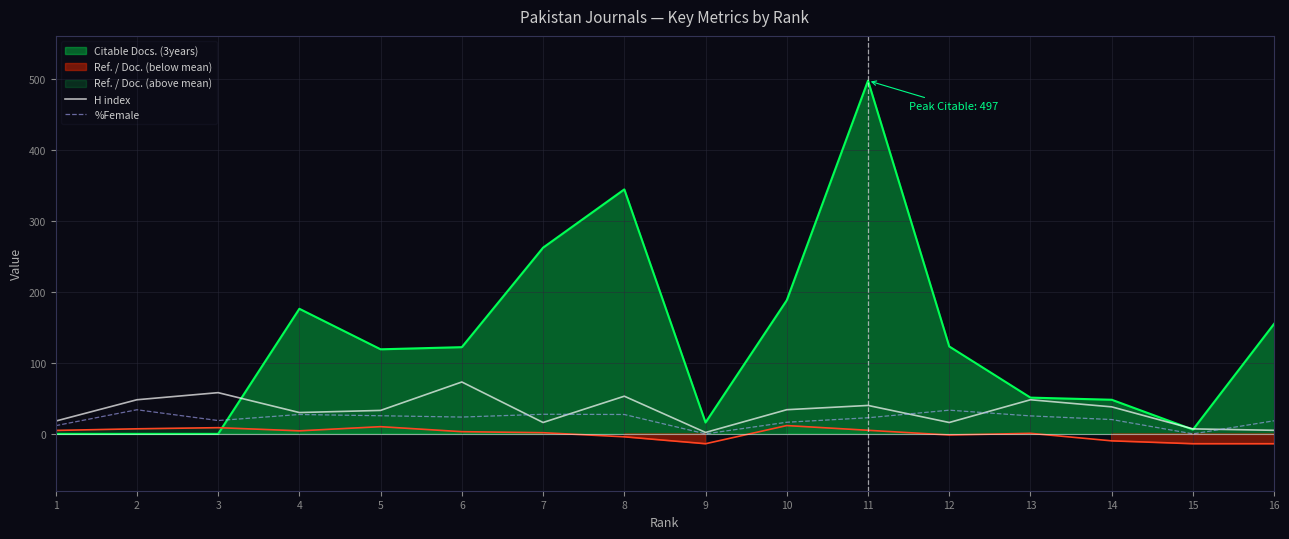

At which category does the chart reach its peak across all series?

6